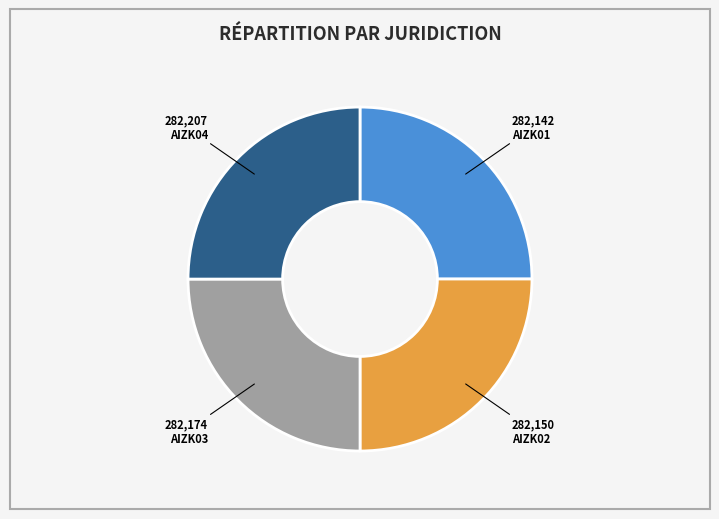

Is there any slice that represents more than half of the pie?

No